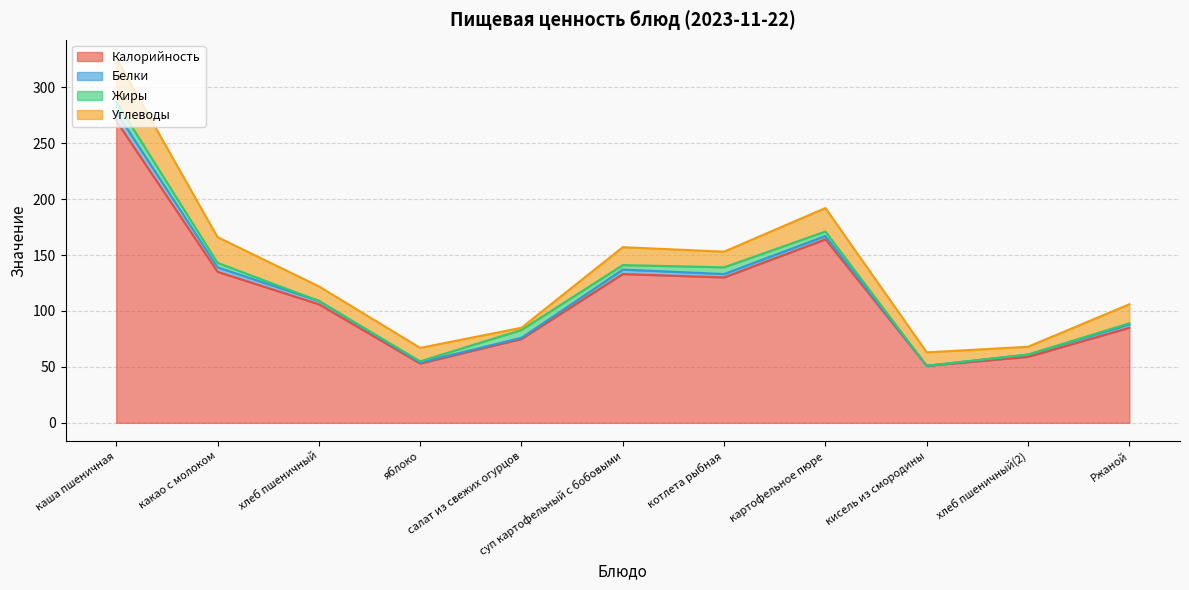

At which label is Жиры closest to 4?

какао с молоком